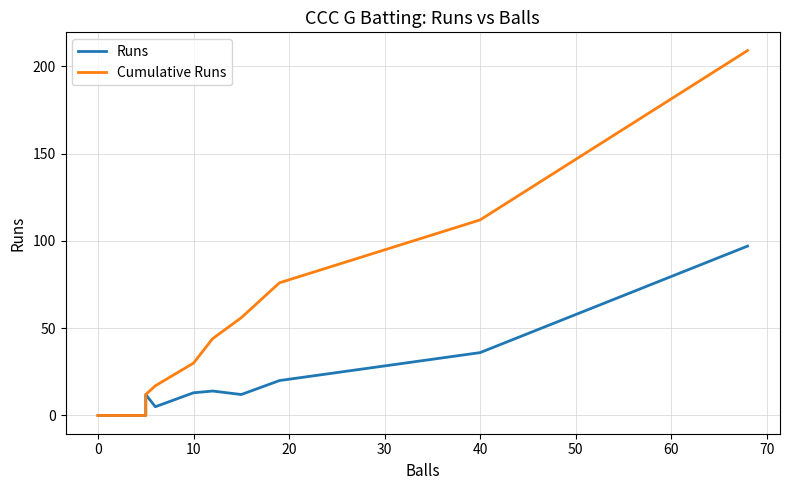

At how many categories does at least one series exceed 98?

2